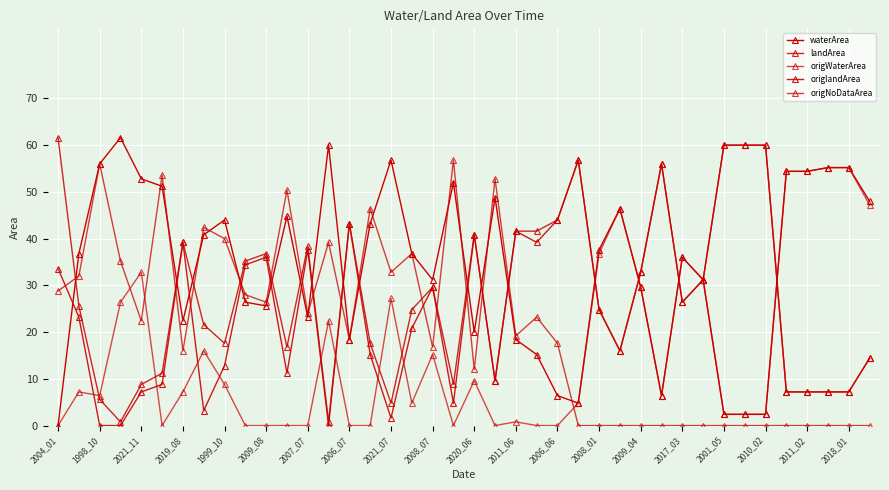

Is this an area chart (filled region under the line)?

No